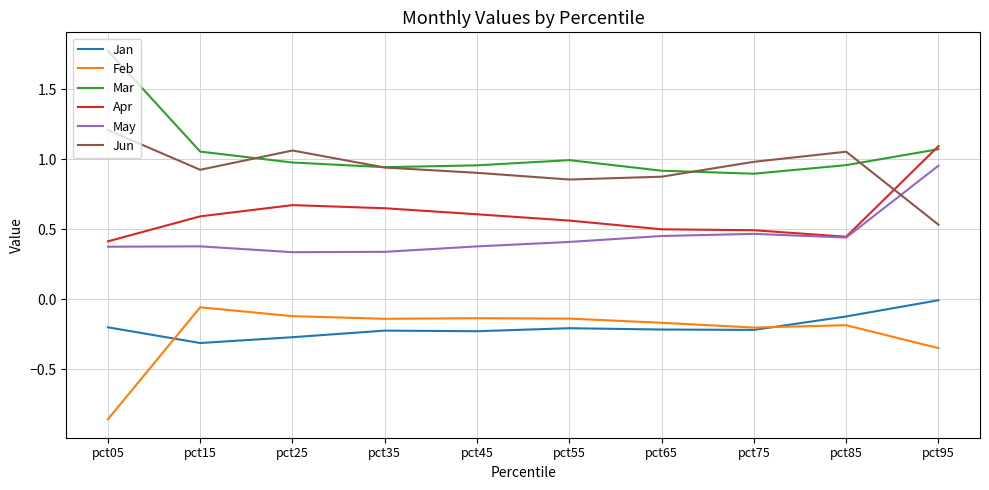

At which category is the sum across all series the highest?

pct95